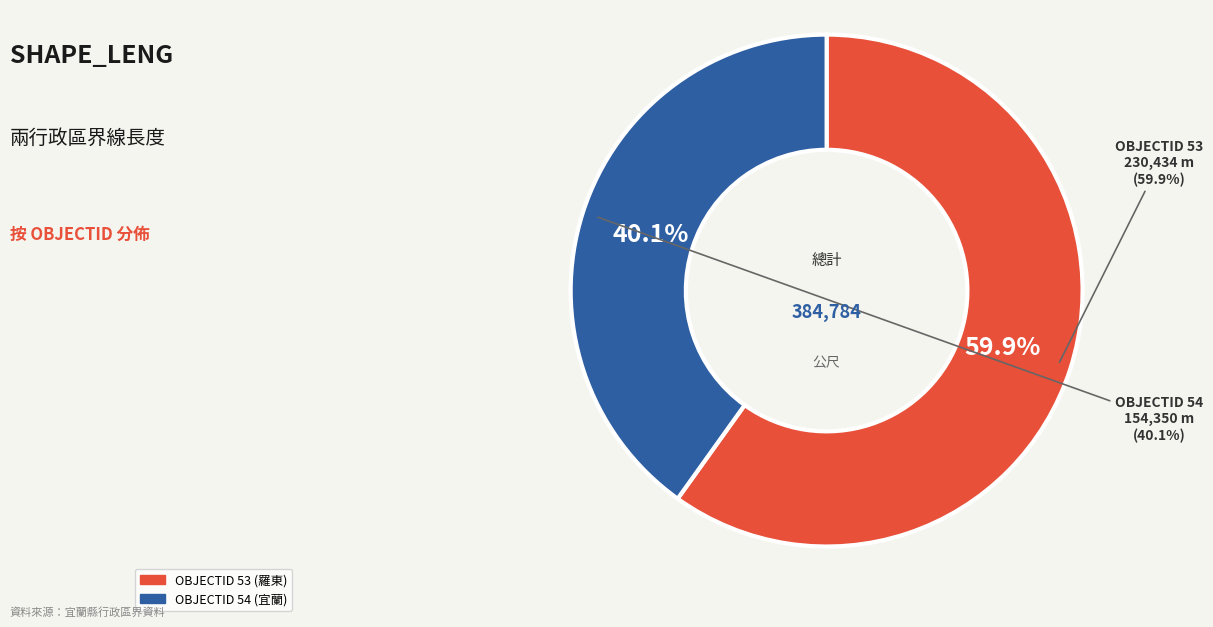

The 54 slice represents 28% of the pie. True or false?

False